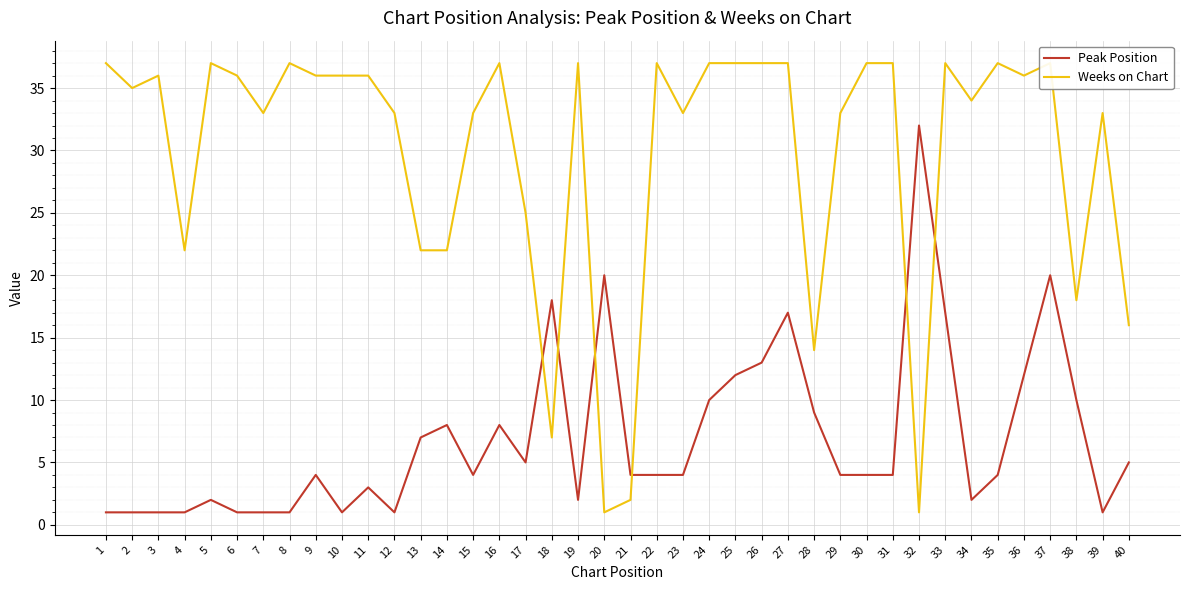

What is the value of the Weeks on Chart point at the 31st from the left?

37